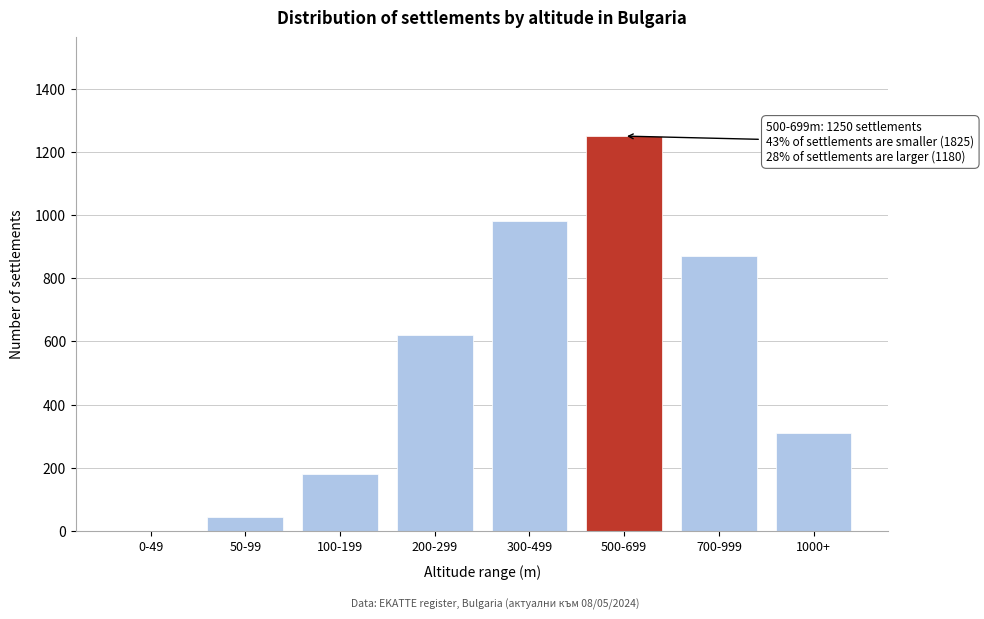

Reading right to left, extract all data points from this chart.

1000+=310	700-999=870	500-699=1250	300-499=980	200-299=620	100-199=180	50-99=45	0-49=0